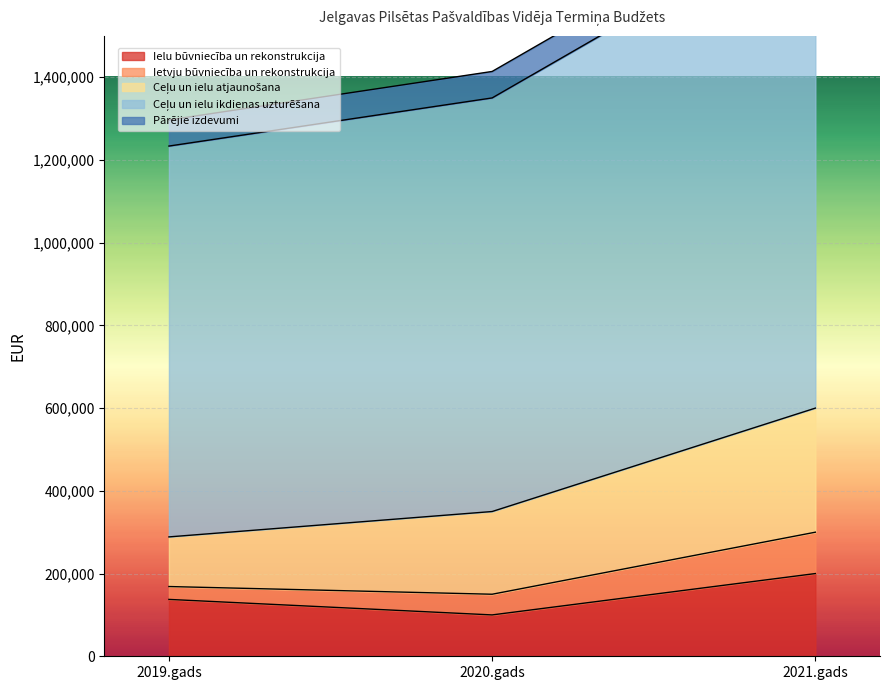

What is the lowest value of the Ielu būvniecība un rekonstrukcija series?

100000